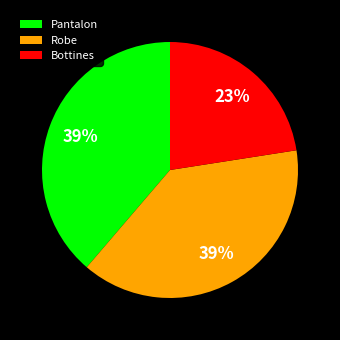

Between Bottines and Robe, which is larger?

Robe